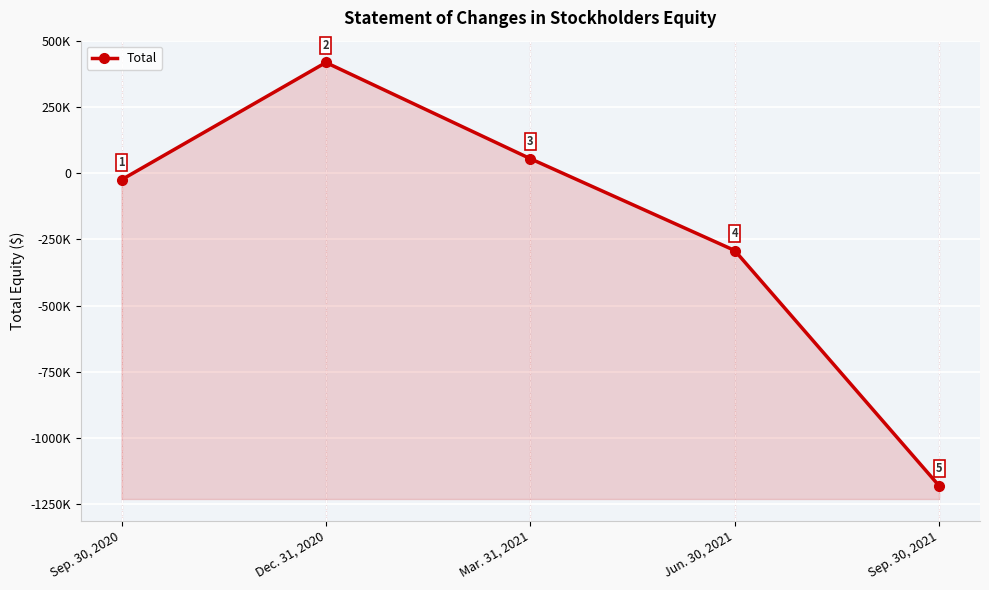

Which category has the highest value across all series?

Dec. 31, 2020